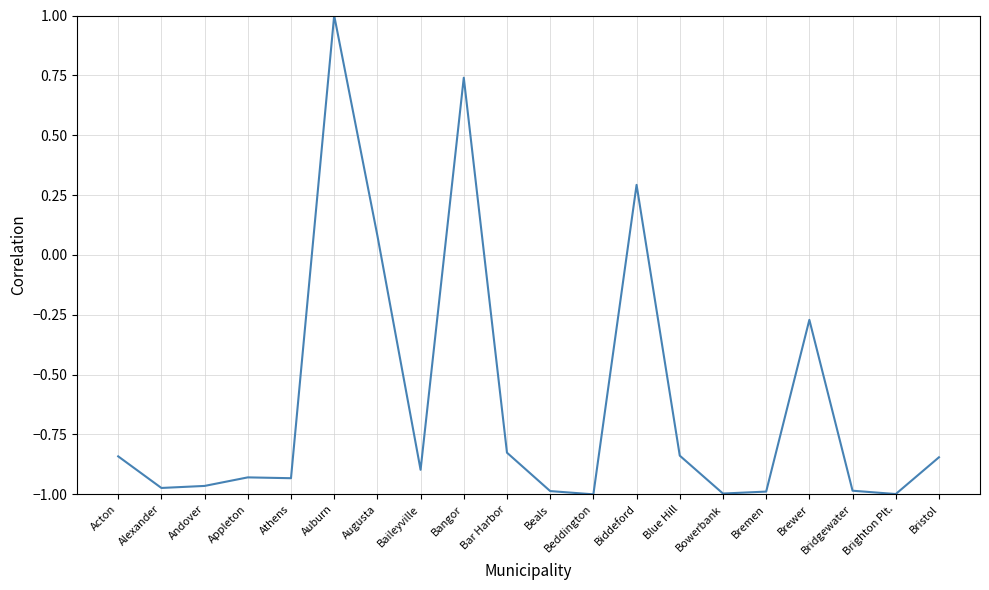

What is the change in value from Baileyville to Bar Harbor?

+0.1